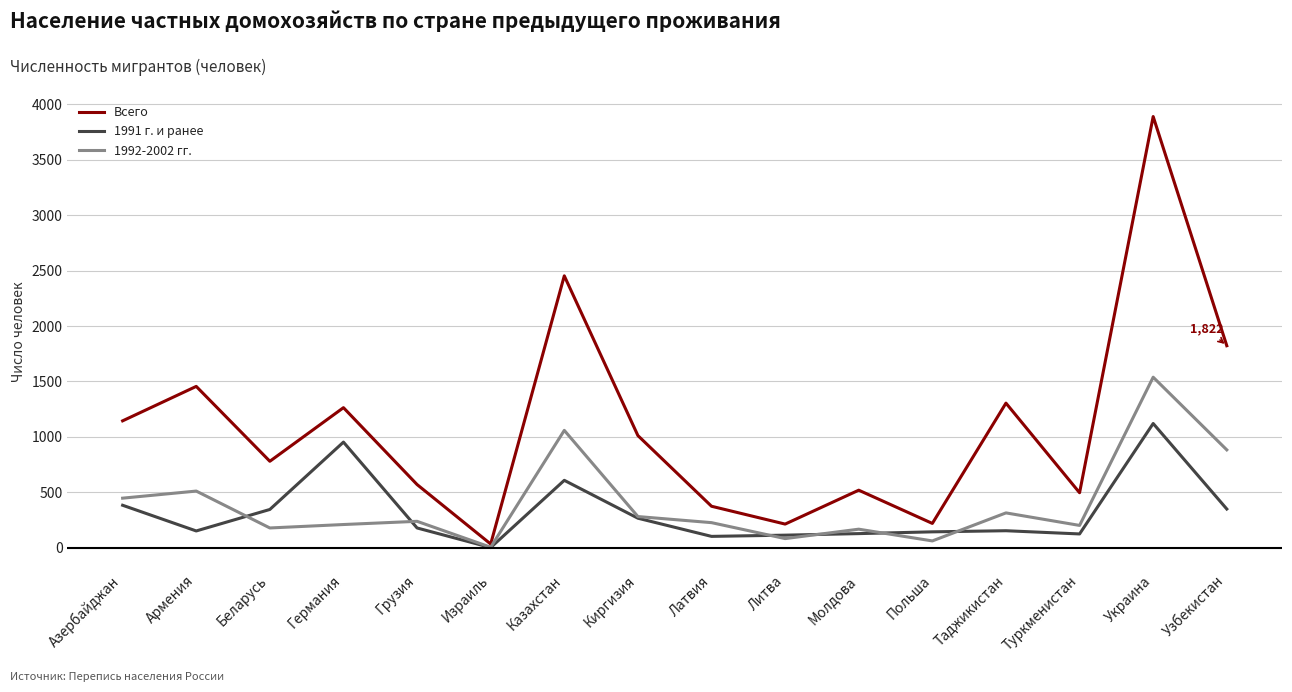

Which series has the largest total across all categories?

Всего